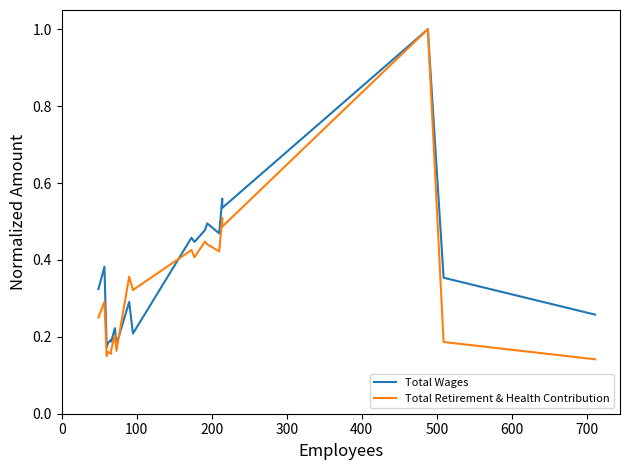

How many distinct data groups are displayed?

2